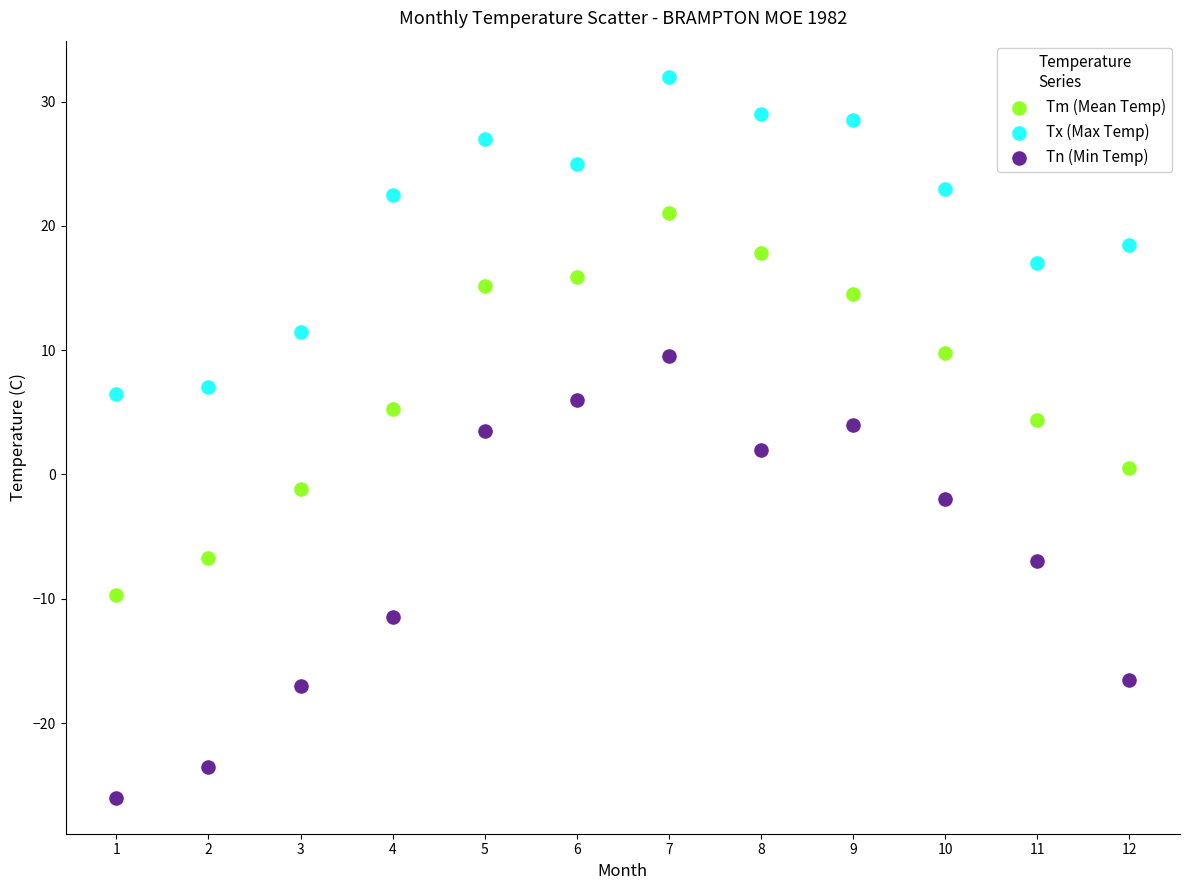

Which series contains the highest Y value?

Tx (Max Temp)